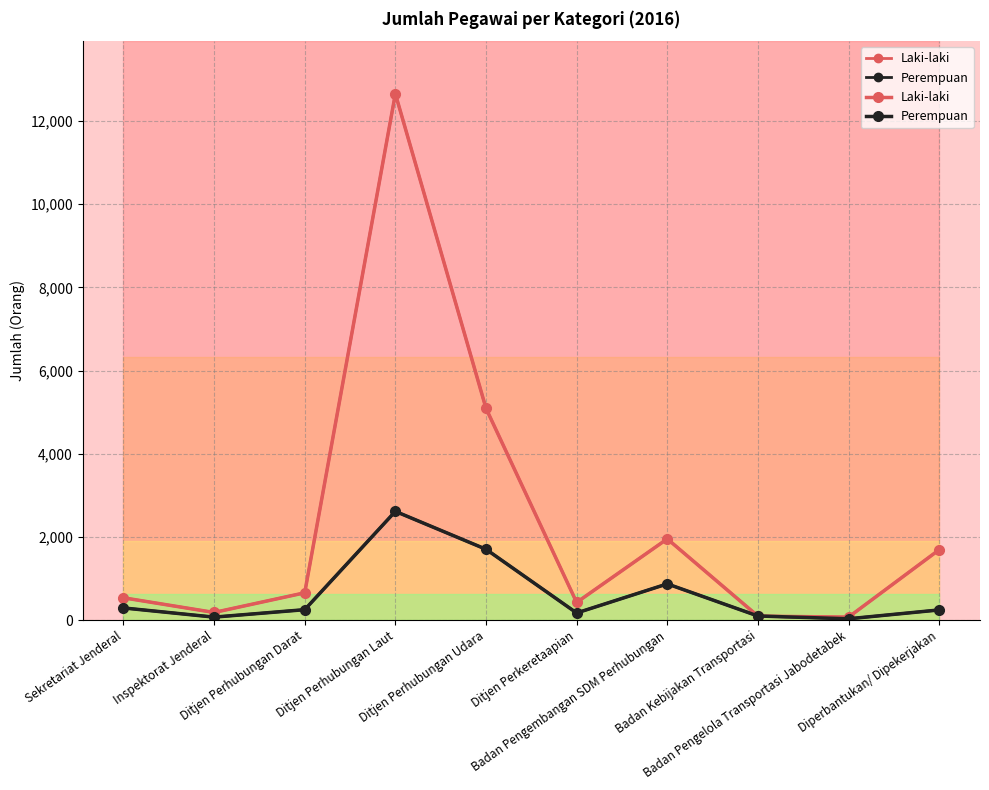

List the labels in order of Laki-laki value, smallest first.

Badan Pengelola Transportasi Jabodetabek, Badan Kebijakan Transportasi, Inspektorat Jenderal, Ditjen Perkeretaapian, Sekretariat Jenderal, Ditjen Perhubungan Darat, Diperbantukan/ Dipekerjakan, Badan Pengembangan SDM Perhubungan, Ditjen Perhubungan Udara, Ditjen Perhubungan Laut